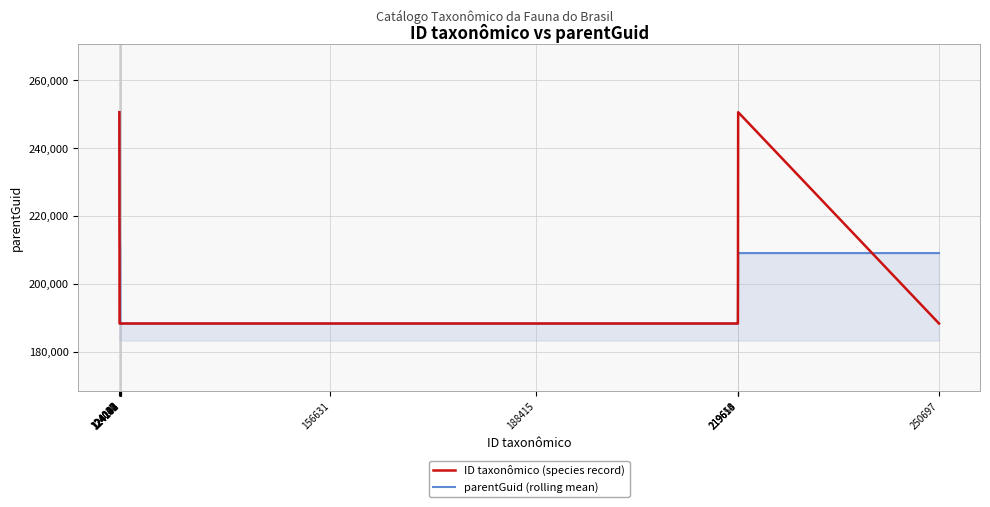

True or false: ID taxonômico (species record) has a value of 188401.0 at 124193.

True